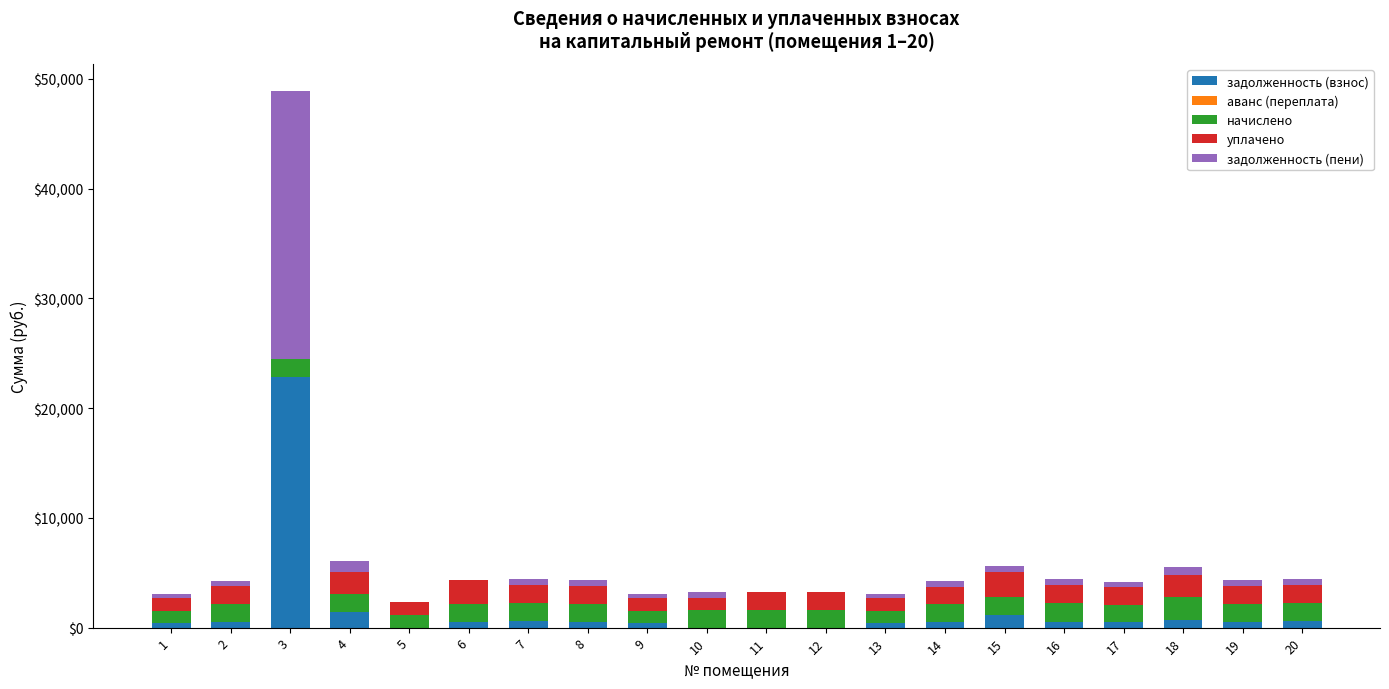

At which category is the sum across all series the highest?

3